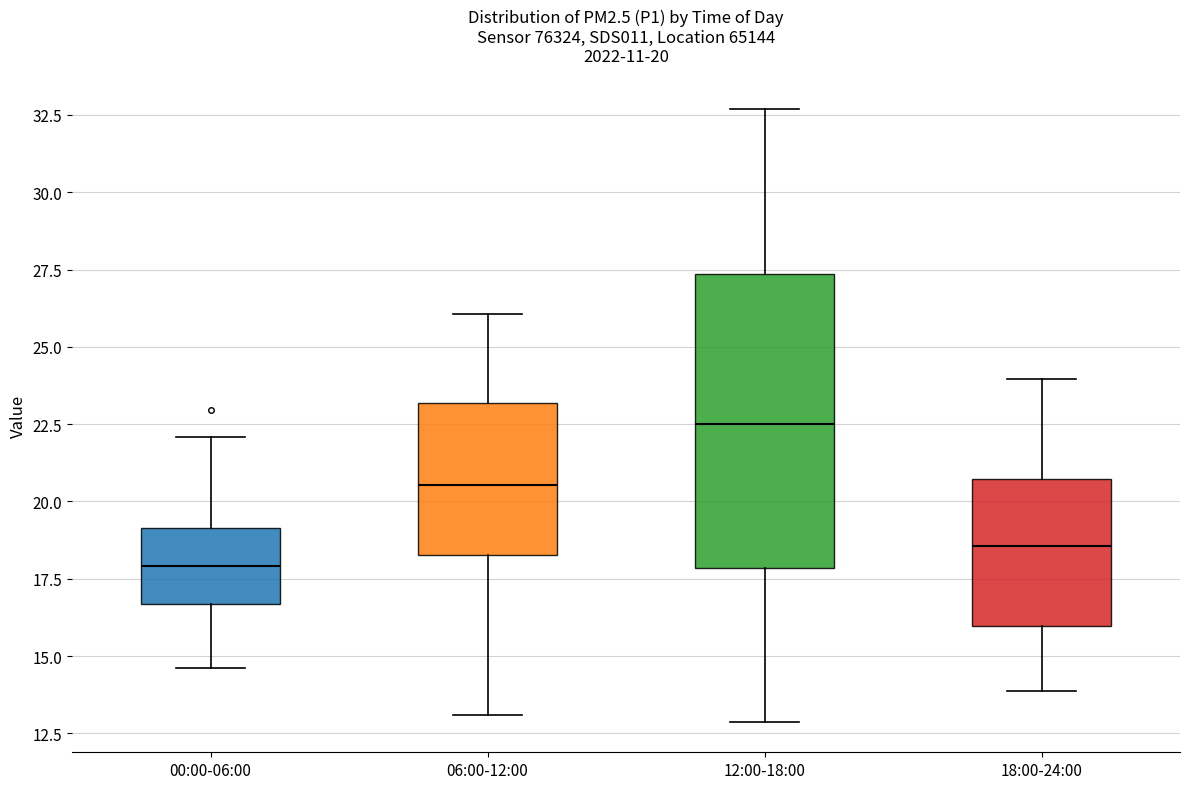

Comparing the boxes themselves (not the whiskers), which one is the tallest?

12:00-18:00